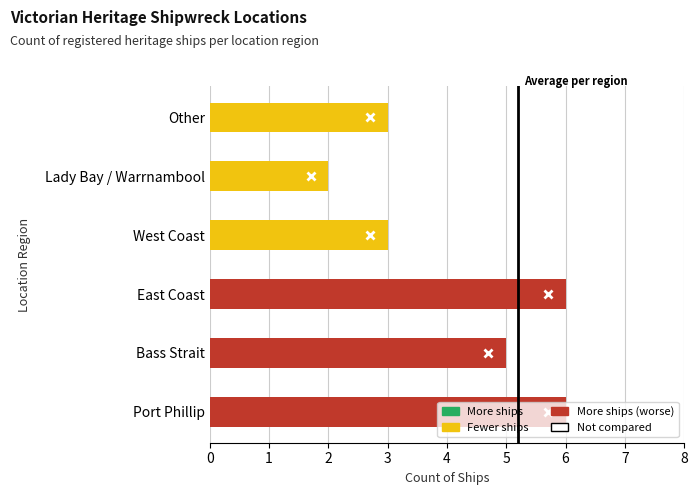

Reading right to left, list all the values displayed in this chart.

3	2	3	6	5	6